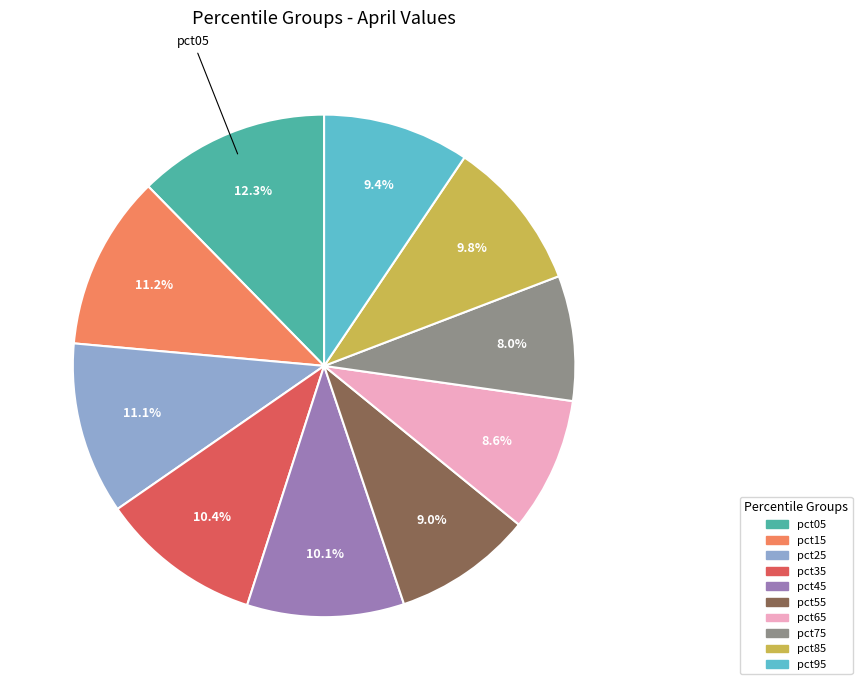

To the nearest percent, what is the difference between the largest and smallest slice percentages?

4%